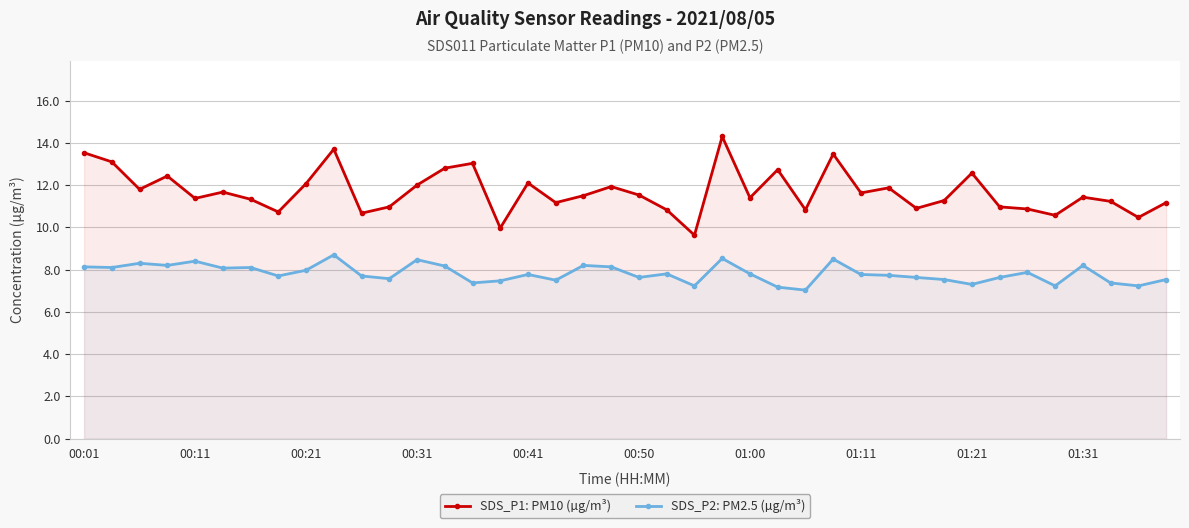

True or false: SDS_P2: PM2.5 (µg/m³) and SDS_P1: PM10 (µg/m³) intersect in this chart.

False